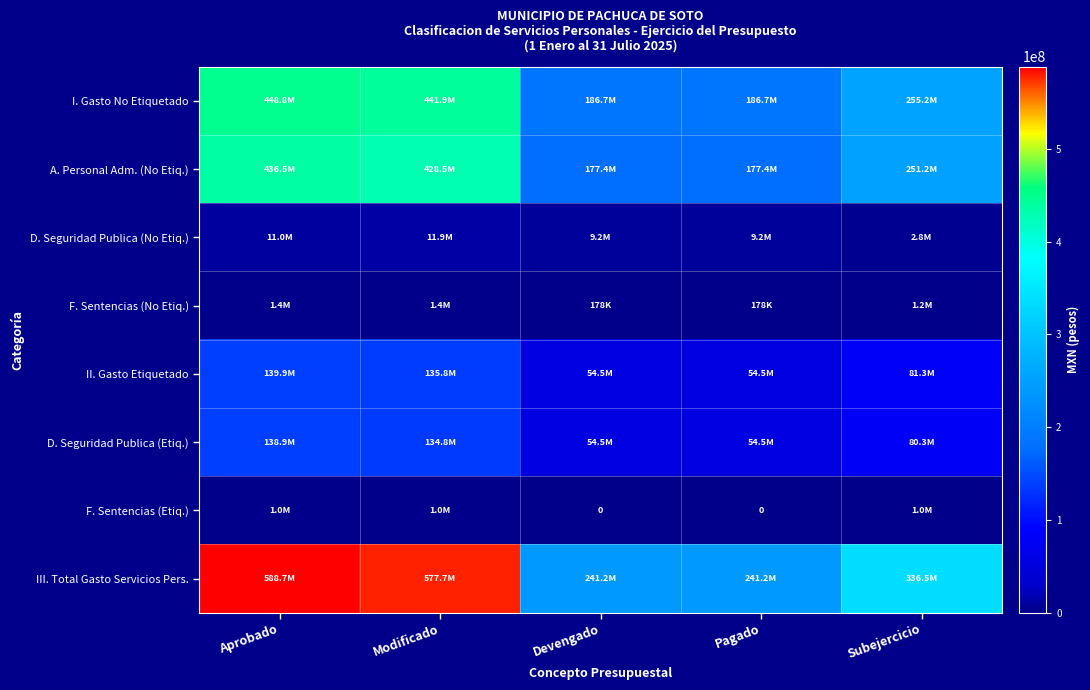

At which label is F. Sentencias (Etiq.) closest to 500000?

Aprobado